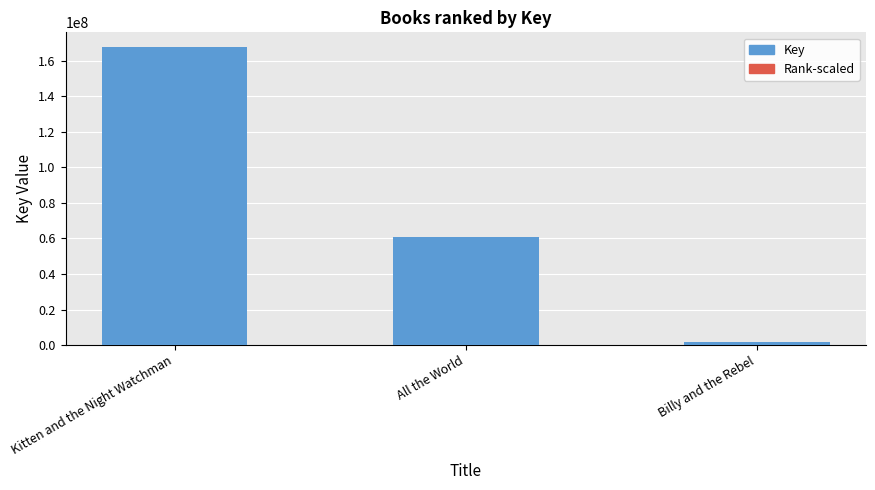

What is the minimum value for Rank-scaled?

1631042.4